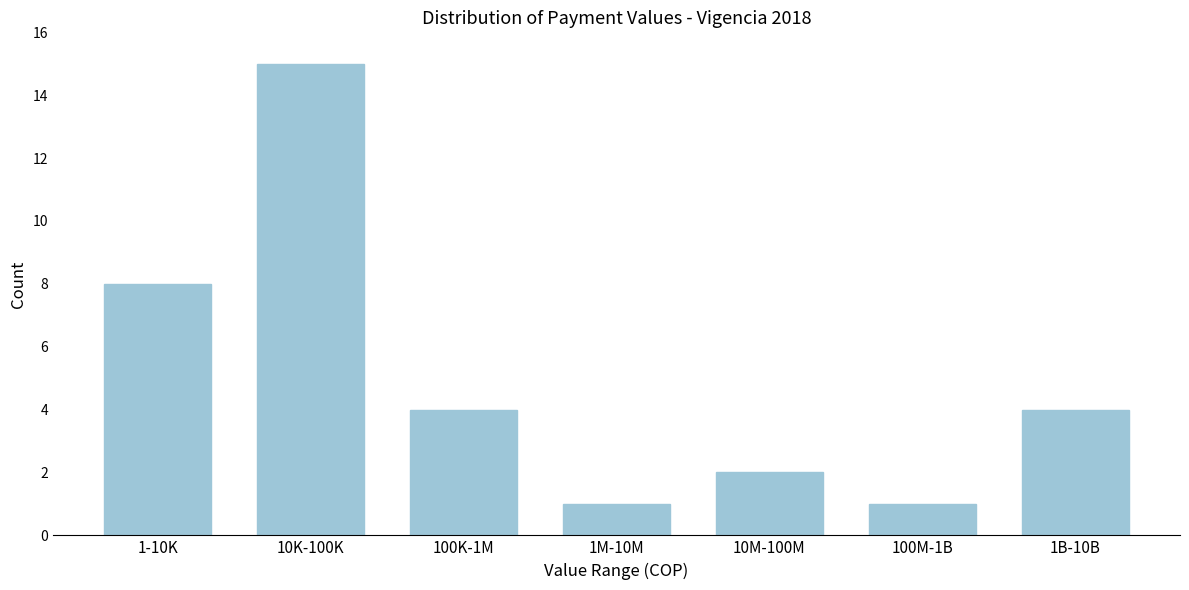

Reading left to right, transcribe all the data shown in this chart.

8	15	4	1	2	1	4